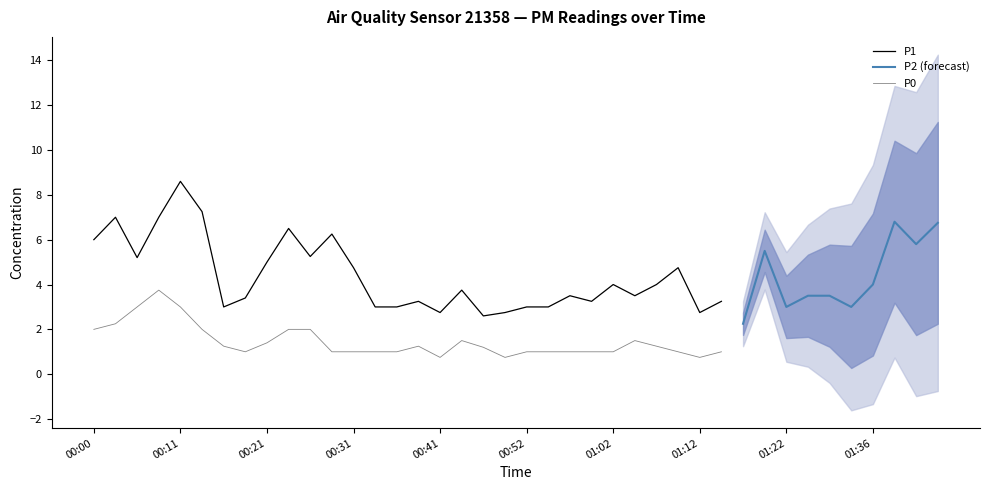

Which series has the widest spread of values?

P1